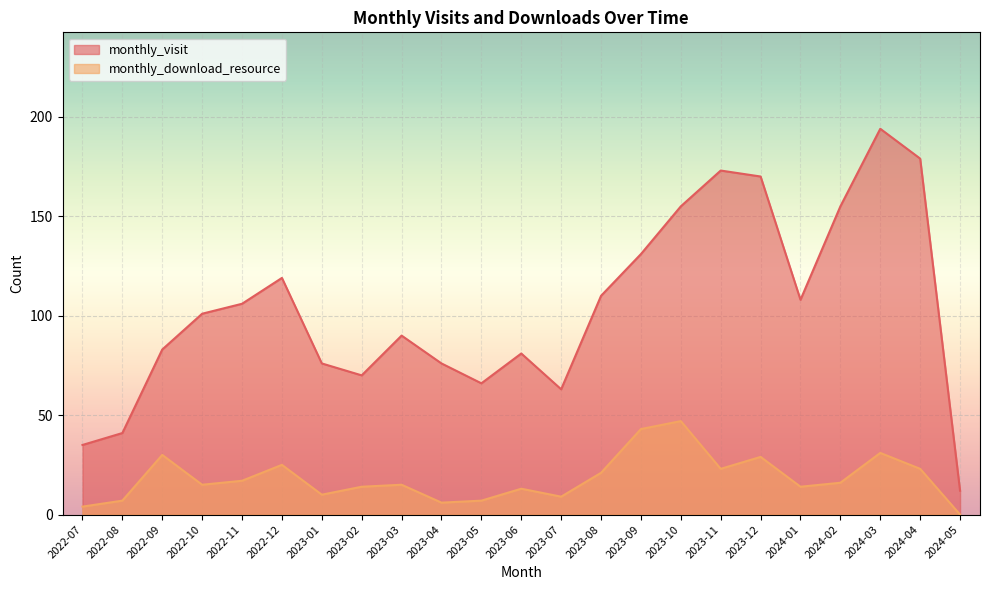

Where is the first local maximum for monthly_visit?

2022-12